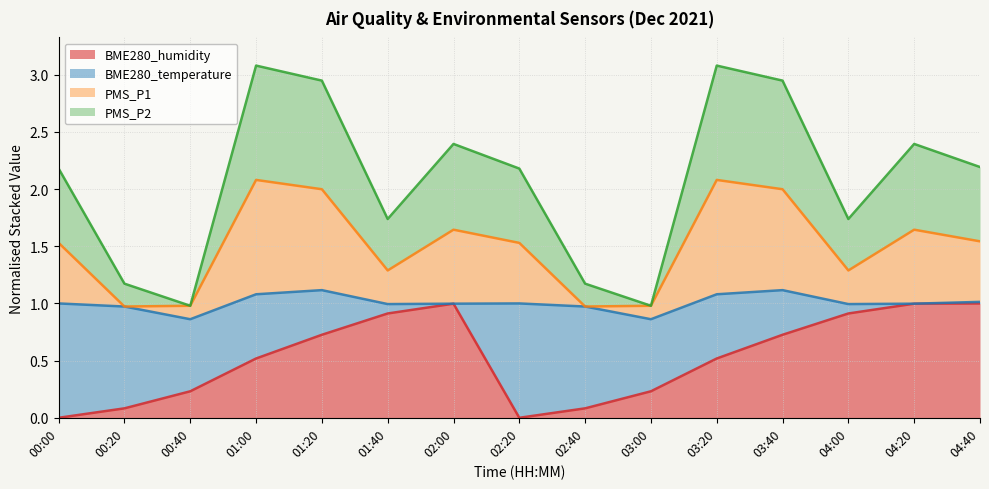

Which has a higher value, 02:00 or 03:20?

02:00